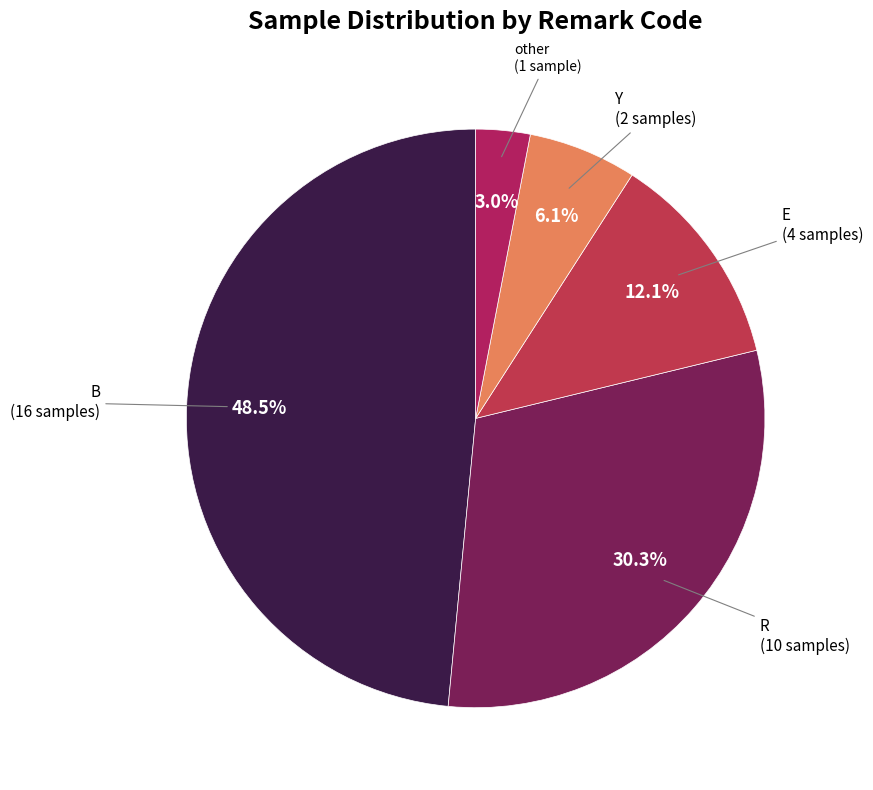

How many slices are in this pie chart?

5